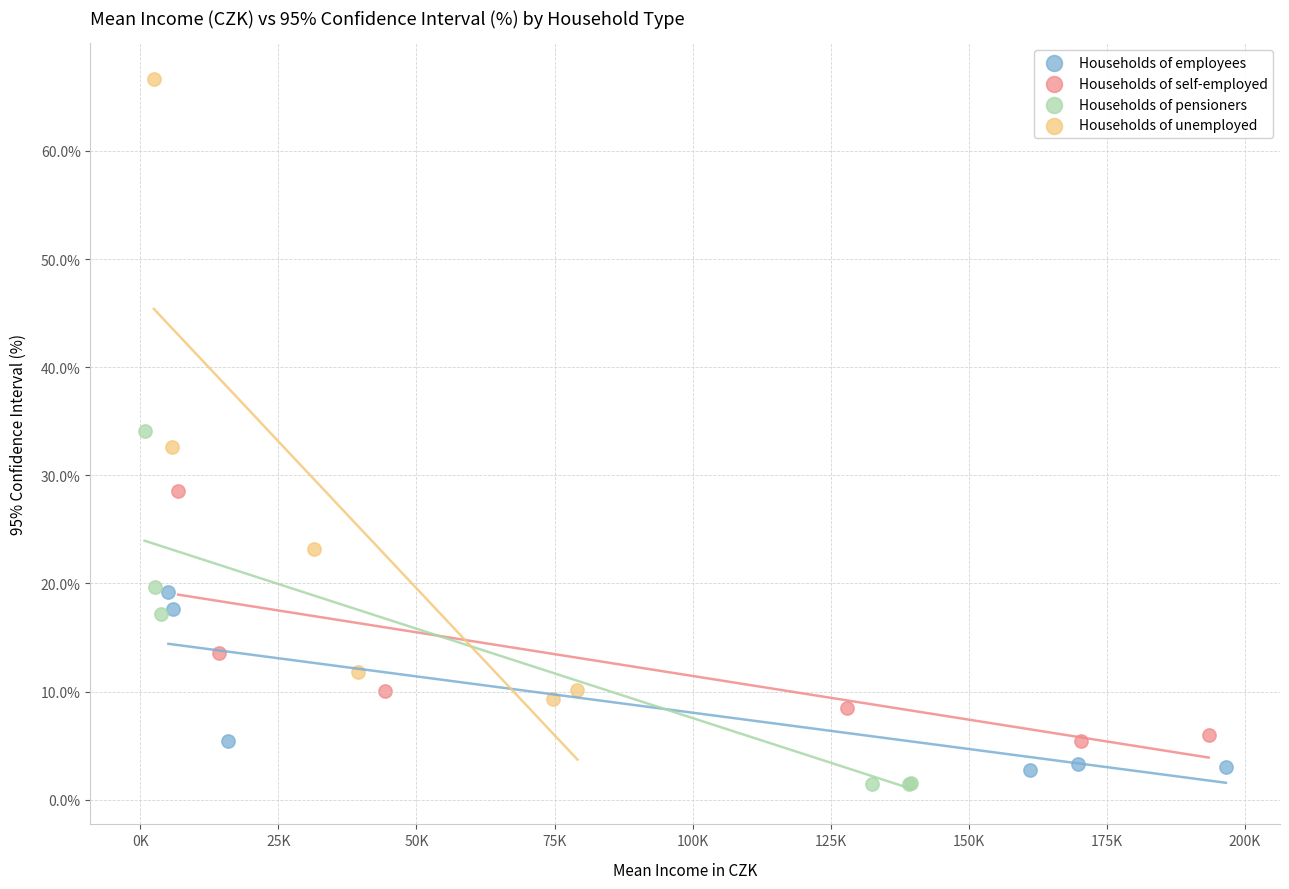

Which series has the widest spread of Y values?

Households of unemployed